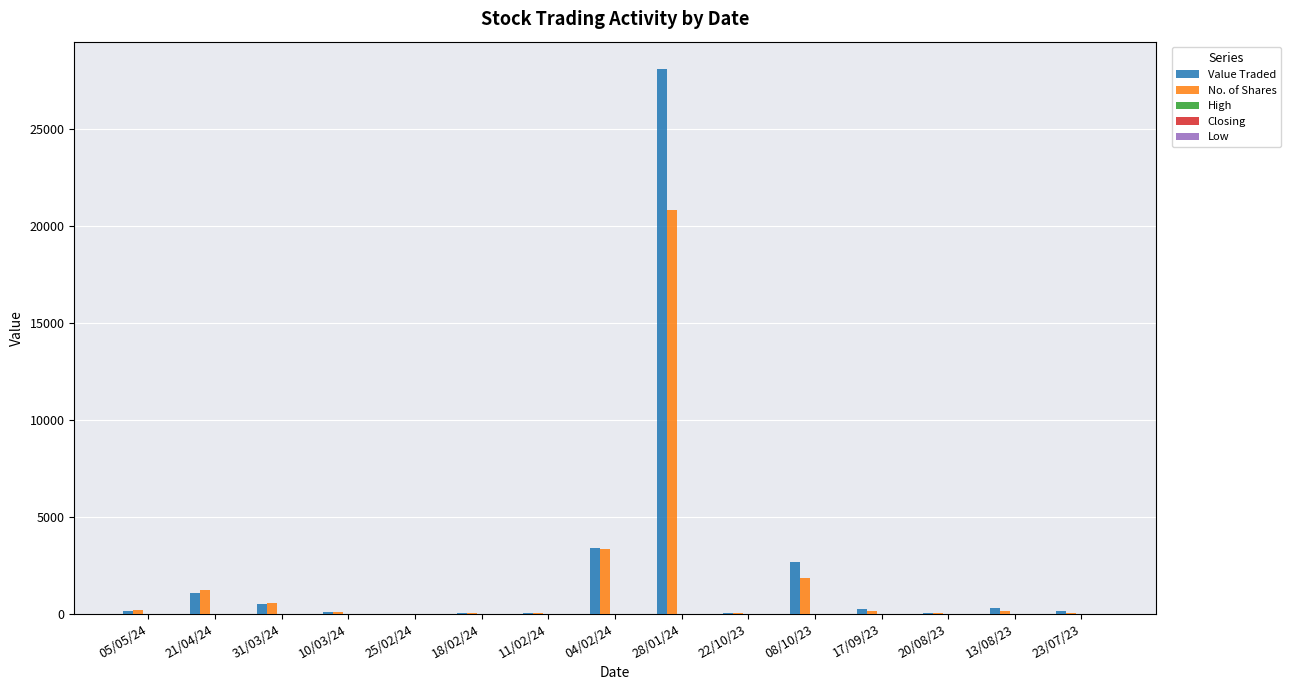

What is the sum of all Value Traded values?

36669.0